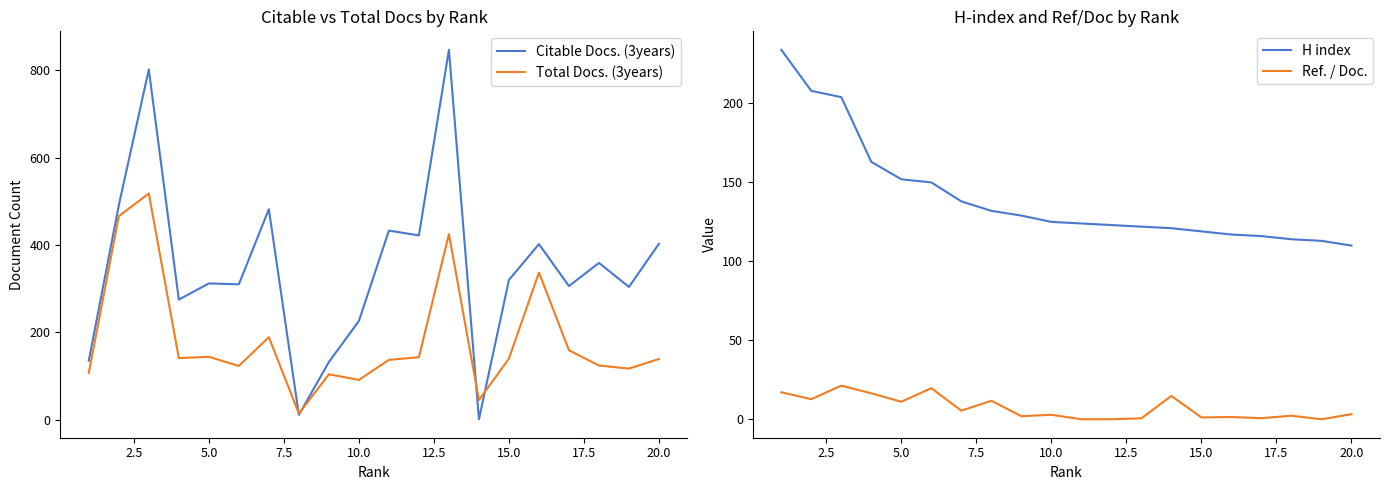

What are all the series names shown in the legend?

Citable Docs. (3years), Total Docs. (3years), H index, Ref. / Doc.